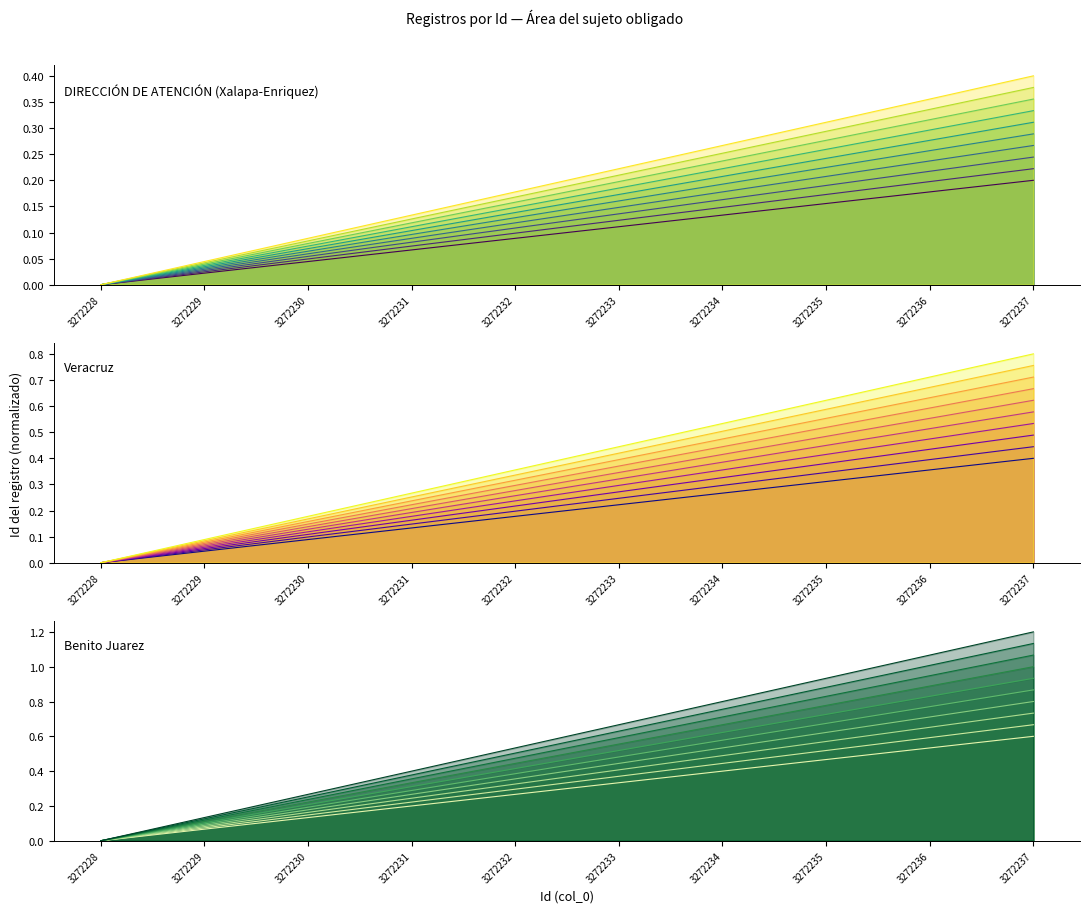

True or false: Benito Juarez and Xalapa-Enriquez cross at least once.

False